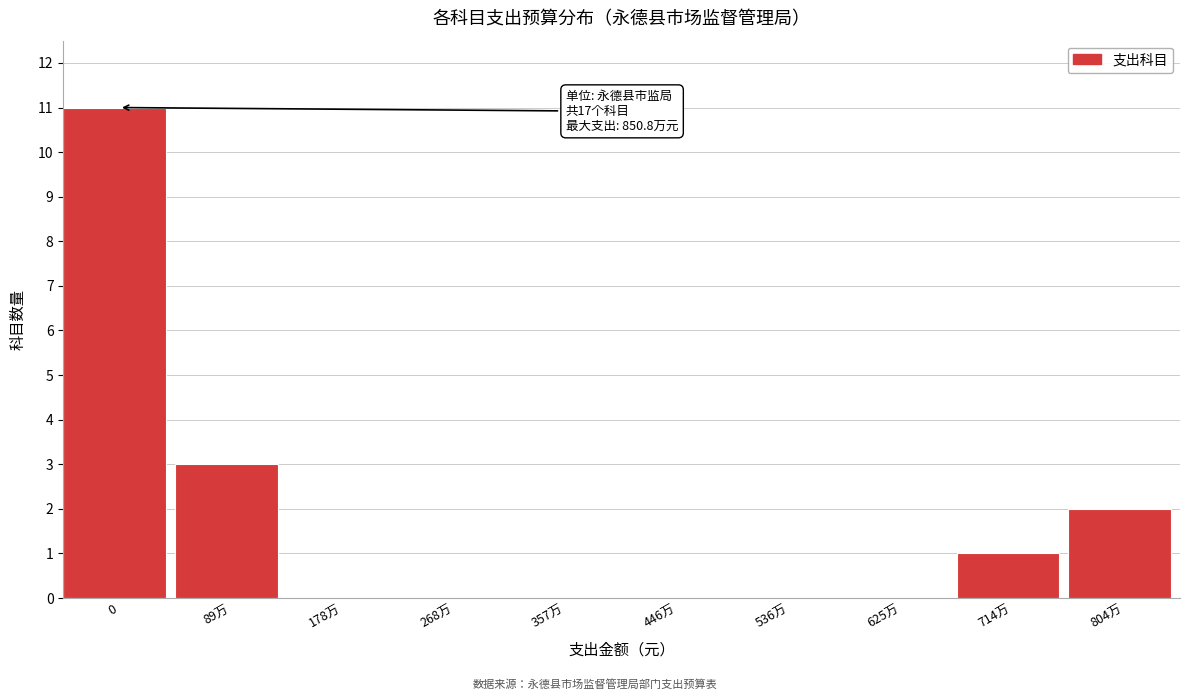

Reading right to left, list all the values displayed in this chart.

804万=2	714万=1	625万=0	536万=0	446万=0	357万=0	268万=0	178万=0	89万=3	0=11